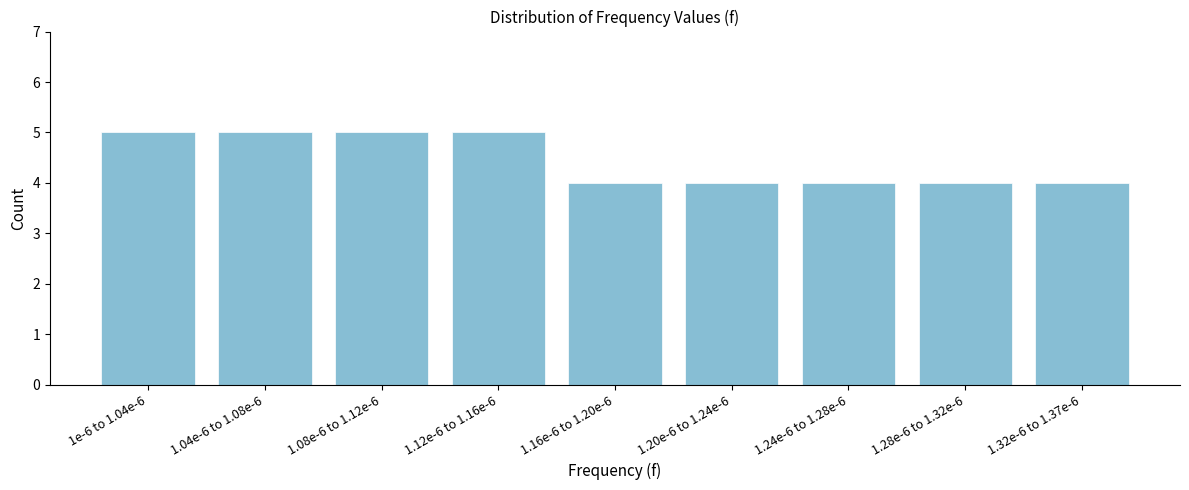

Reading left to right, extract all data points from this chart.

5	5	5	5	4	4	4	4	4